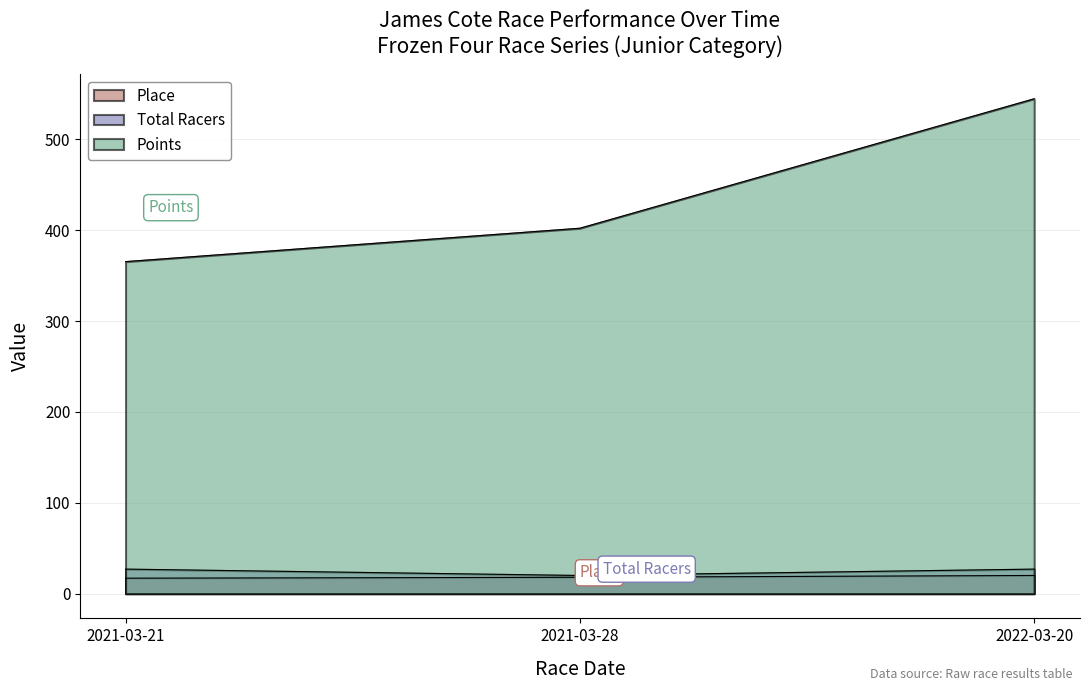

What is the label of the 2nd point from the left?

2021-03-28